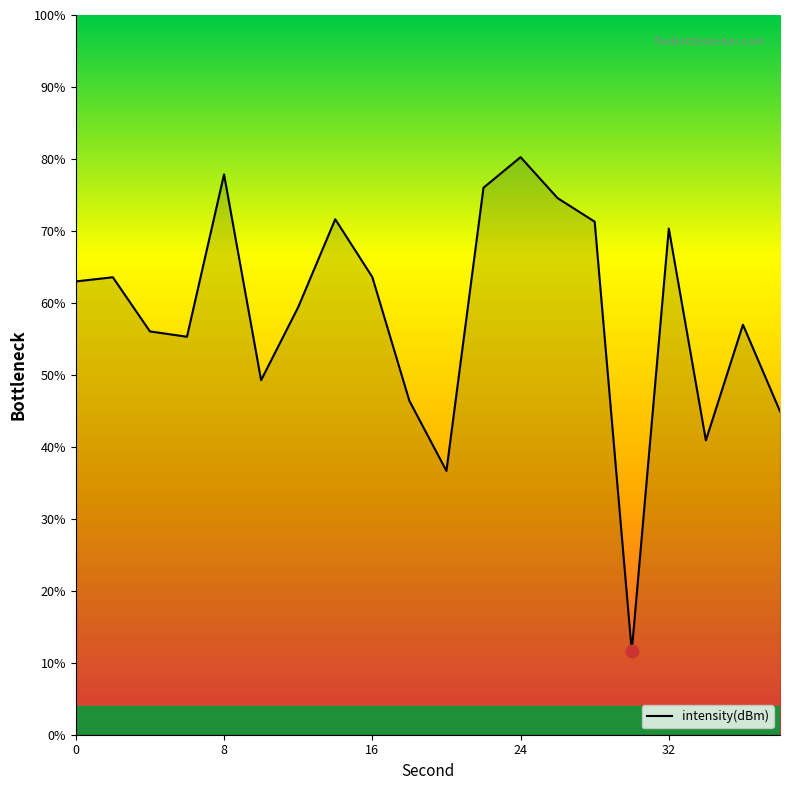

What is the difference between the maximum and minimum values?

68.6